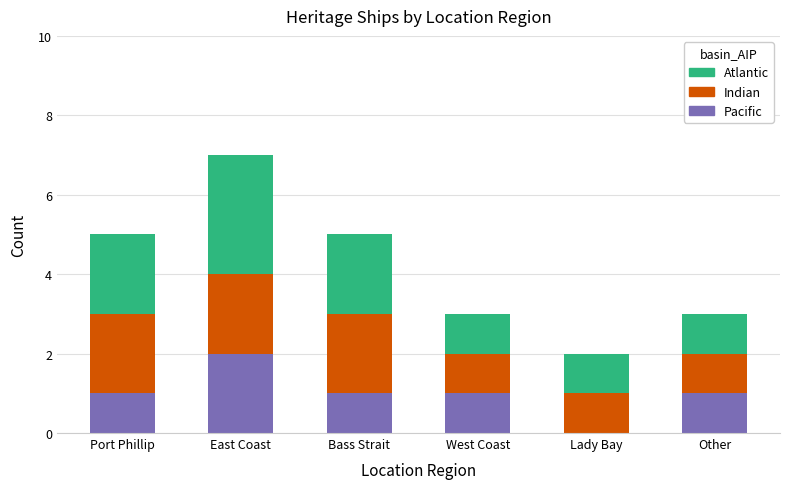

What is the sum of the Pacific values at Bass Strait and East Coast?

3